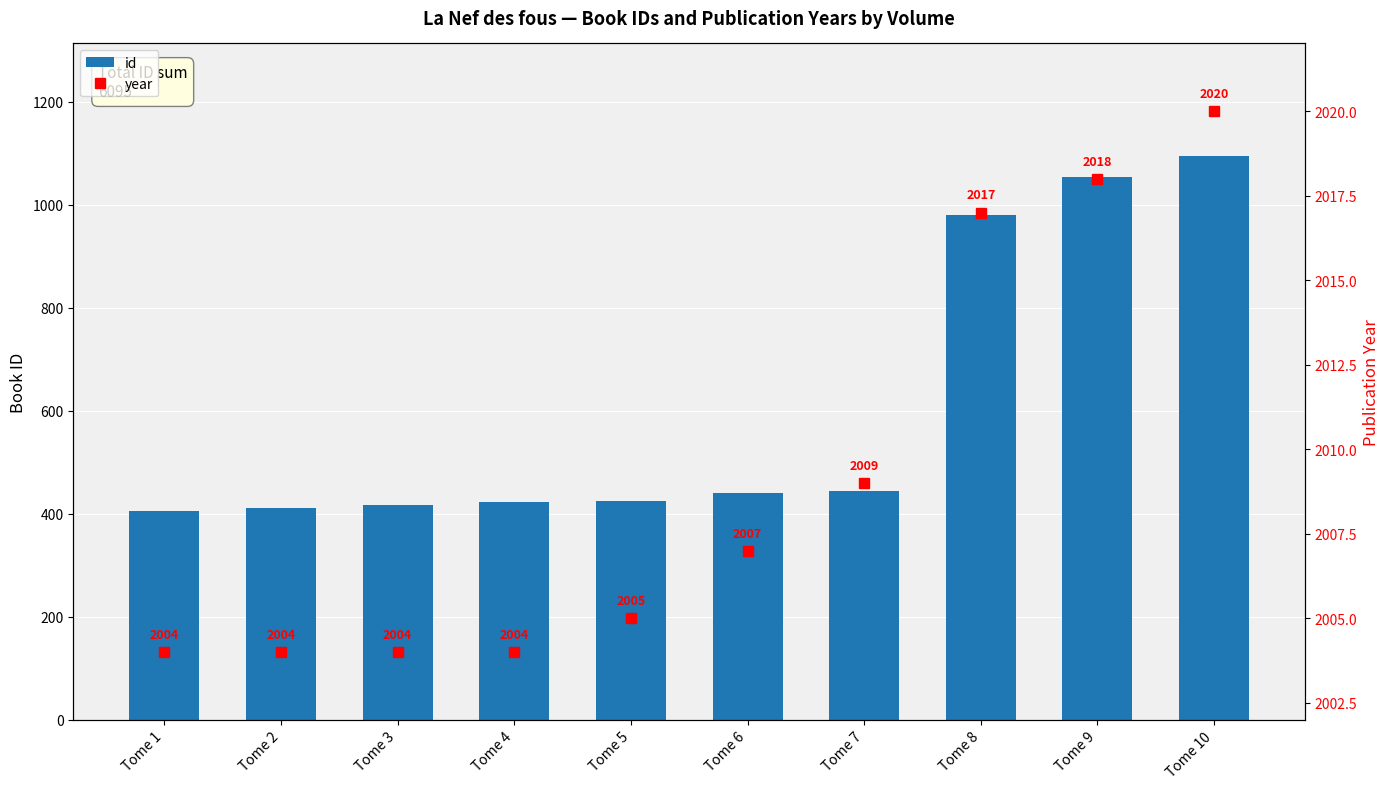

Between Tome 6 and Tome 1, which is larger?

Tome 6